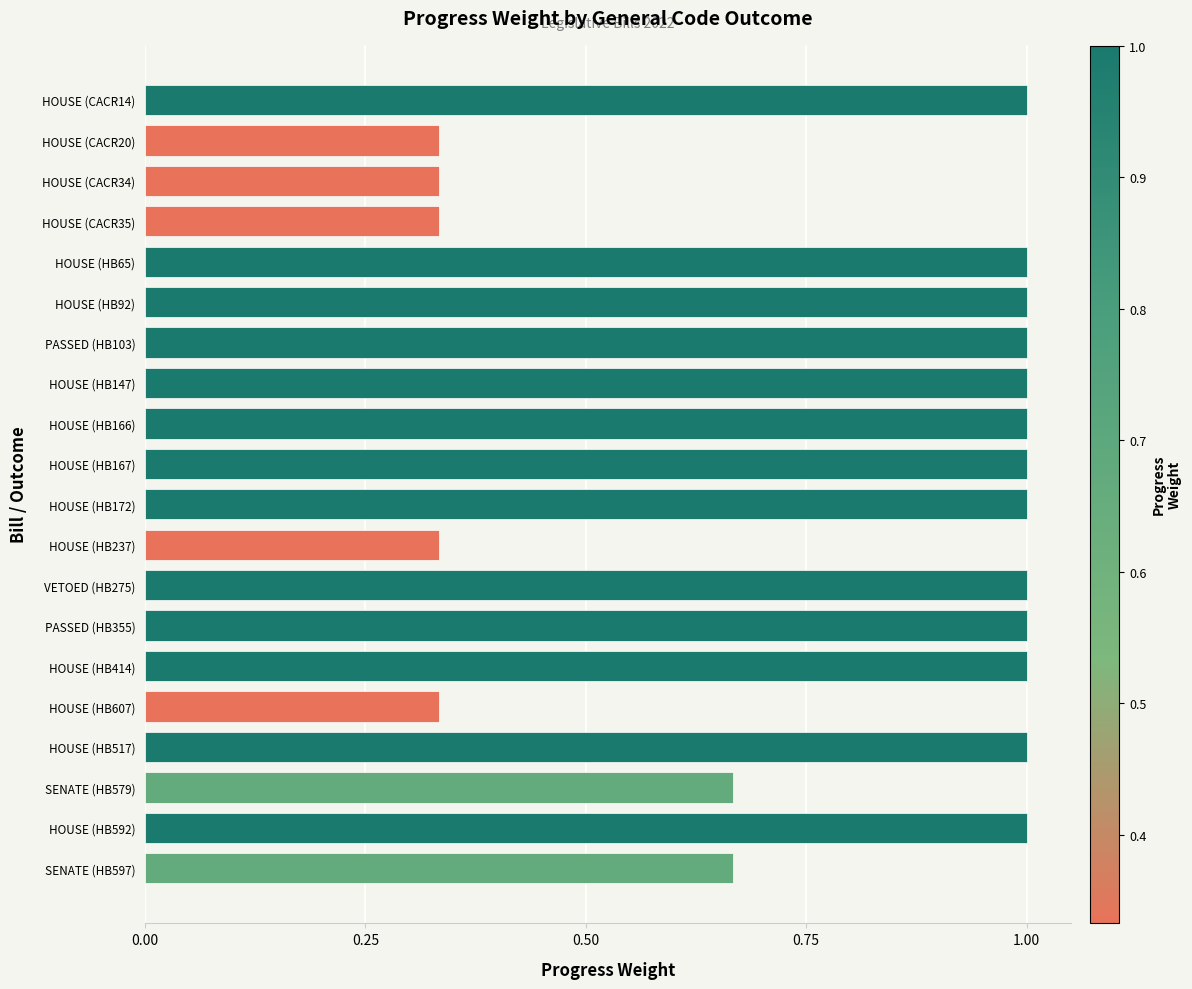

What is the label of the 9th bar from the top?

HOUSE (HB166)